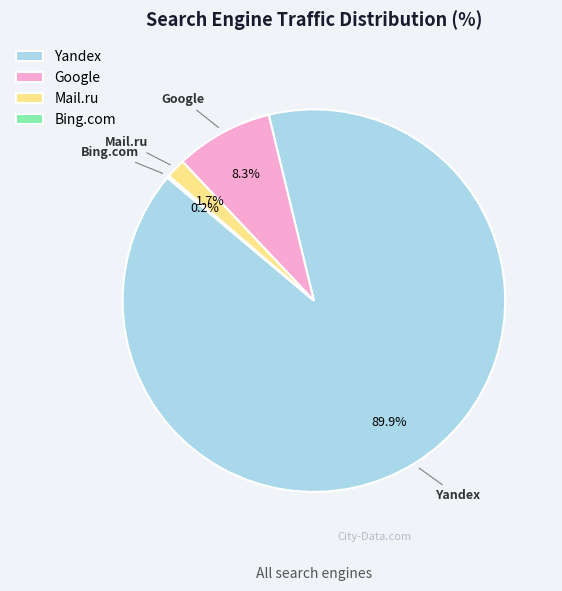

Which slice represents more than half of the pie?

Yandex